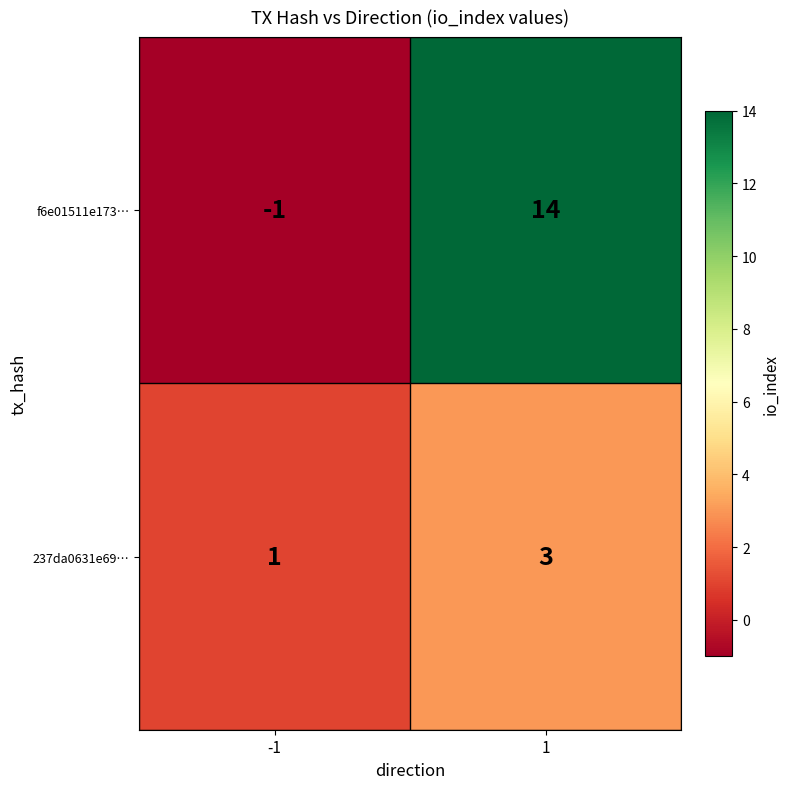

Which series has the largest range (max minus min)?

f6e01511e173…